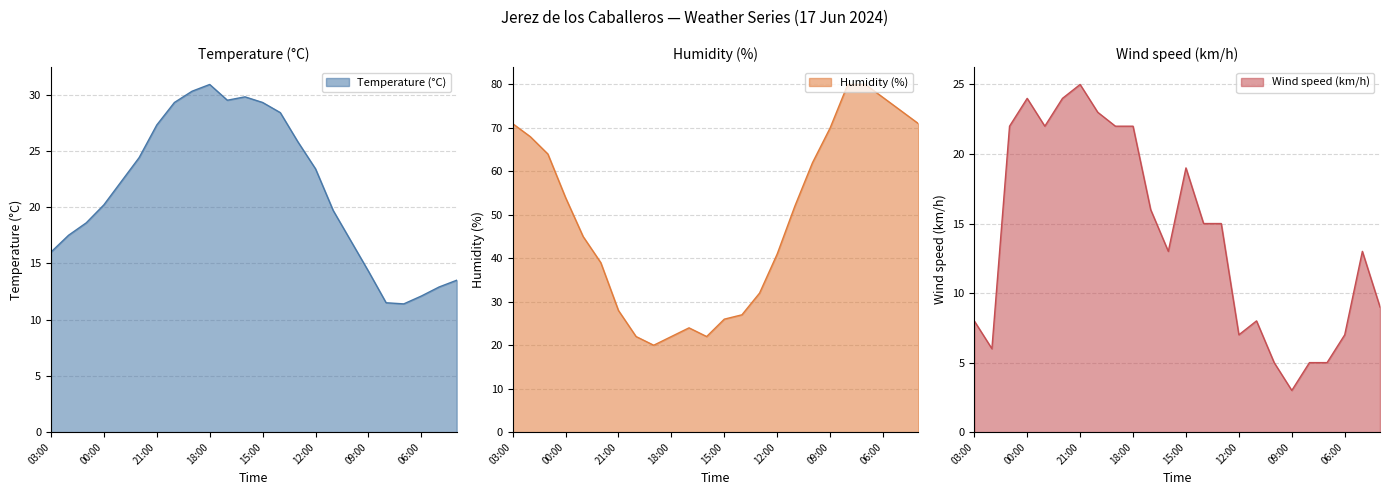

What is the label of the 9th point from the right?

12:00